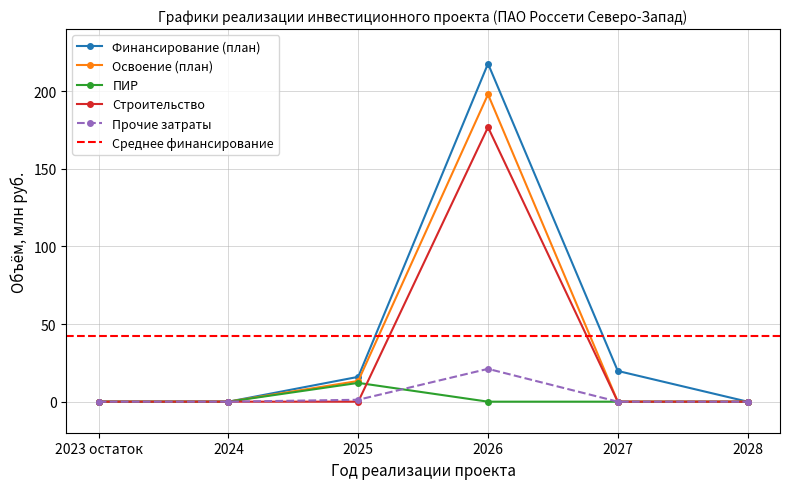

What is the difference between the Финансирование (план) values at 2027 and 2023 остаток?

19.8